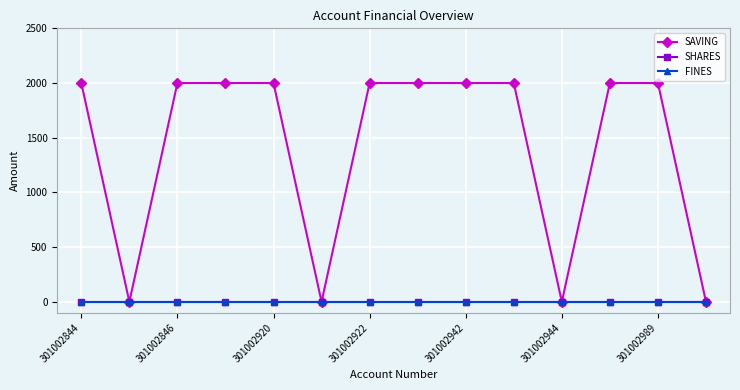

Where is SHARES nearest to the value 0?

301002844